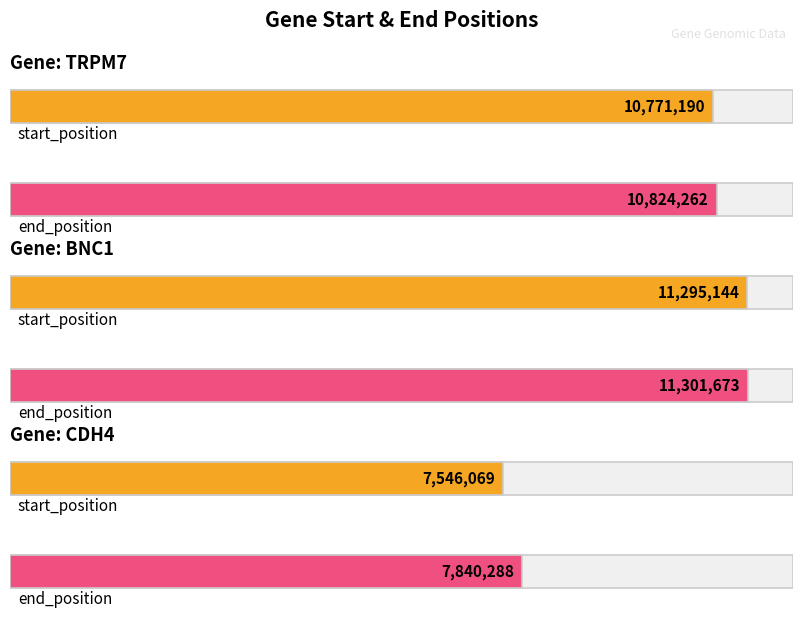

Count the start_position values in the range 7546069 to 11295144.

3